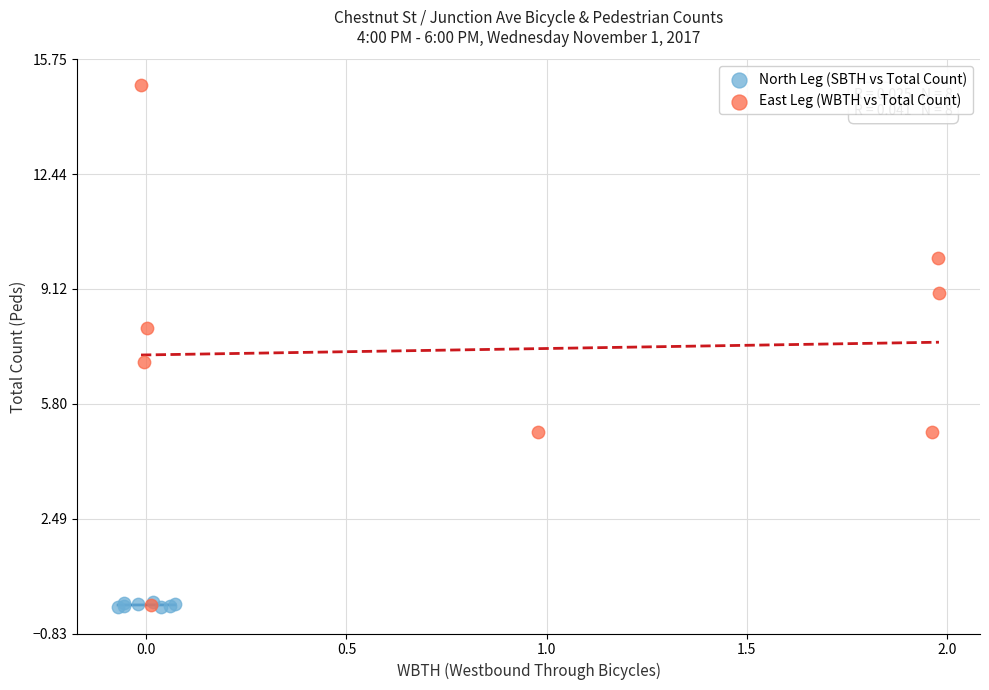

Which series contains the highest Y value?

East Leg (WBTH vs Total Count)